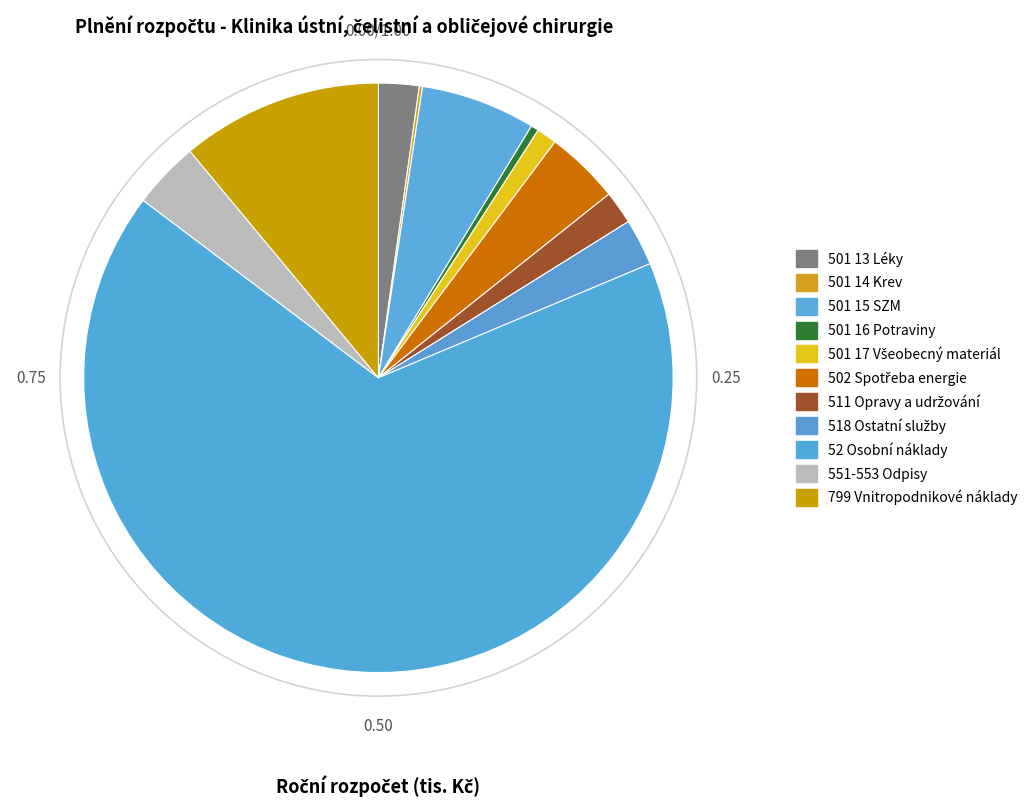

Which slice is the largest?

52 Osobní náklady